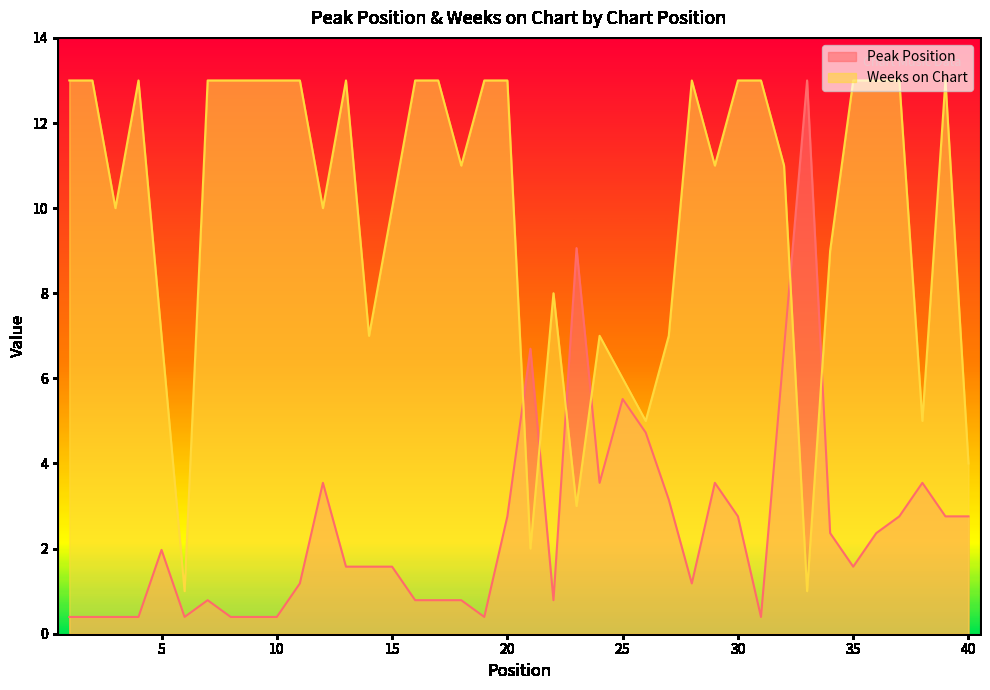

Which series ends up on top after the final intersection of Peak Position and Weeks on Chart?

Weeks on Chart